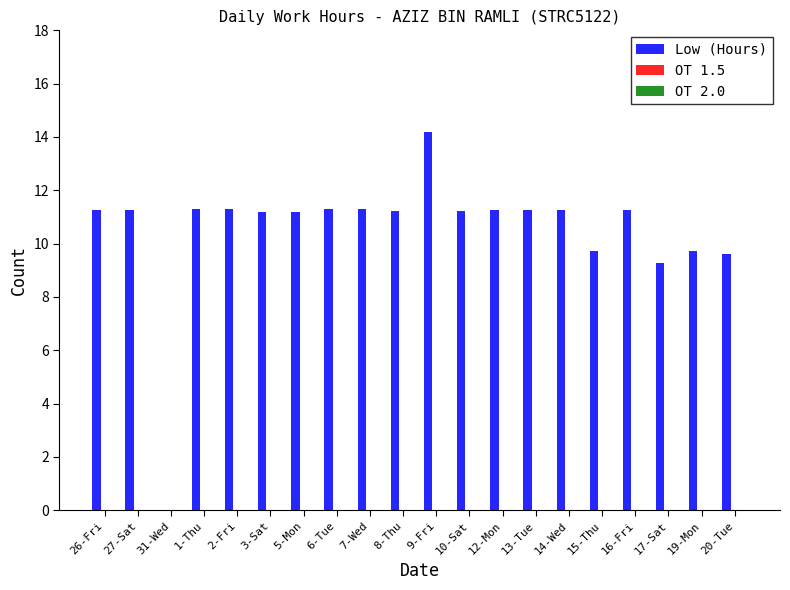

What is the ratio of the value at 7-Wed to the value at 8-Thu?

1.0